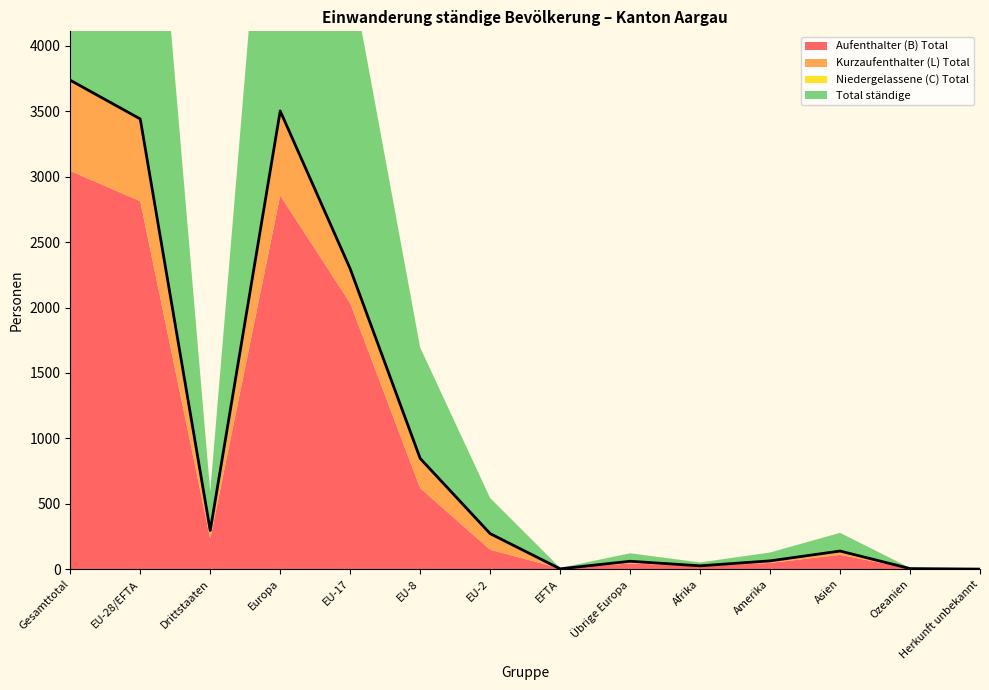

How many lines are shown in the chart?

4